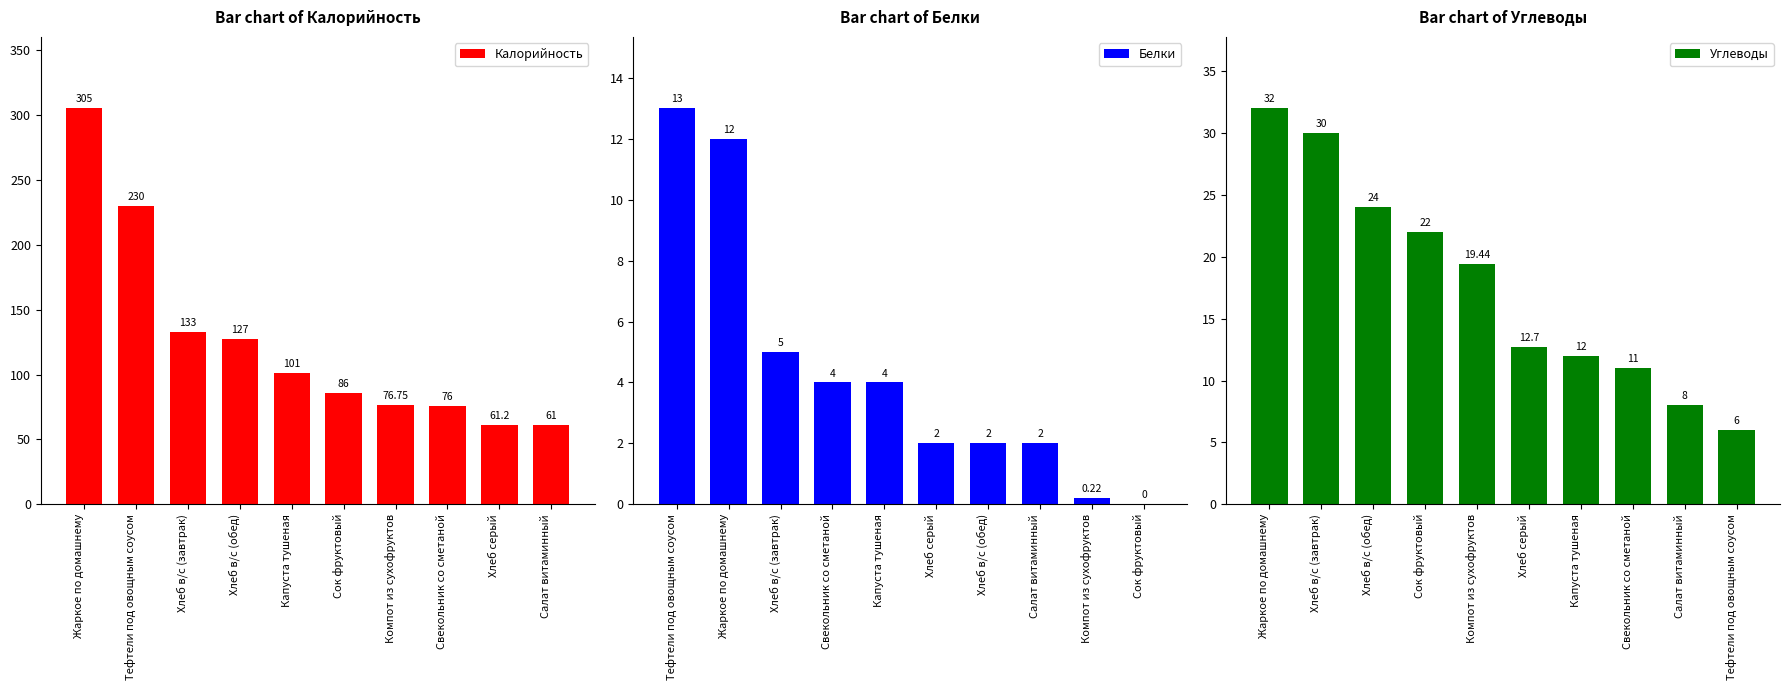

How many categories are shown in the chart?

10